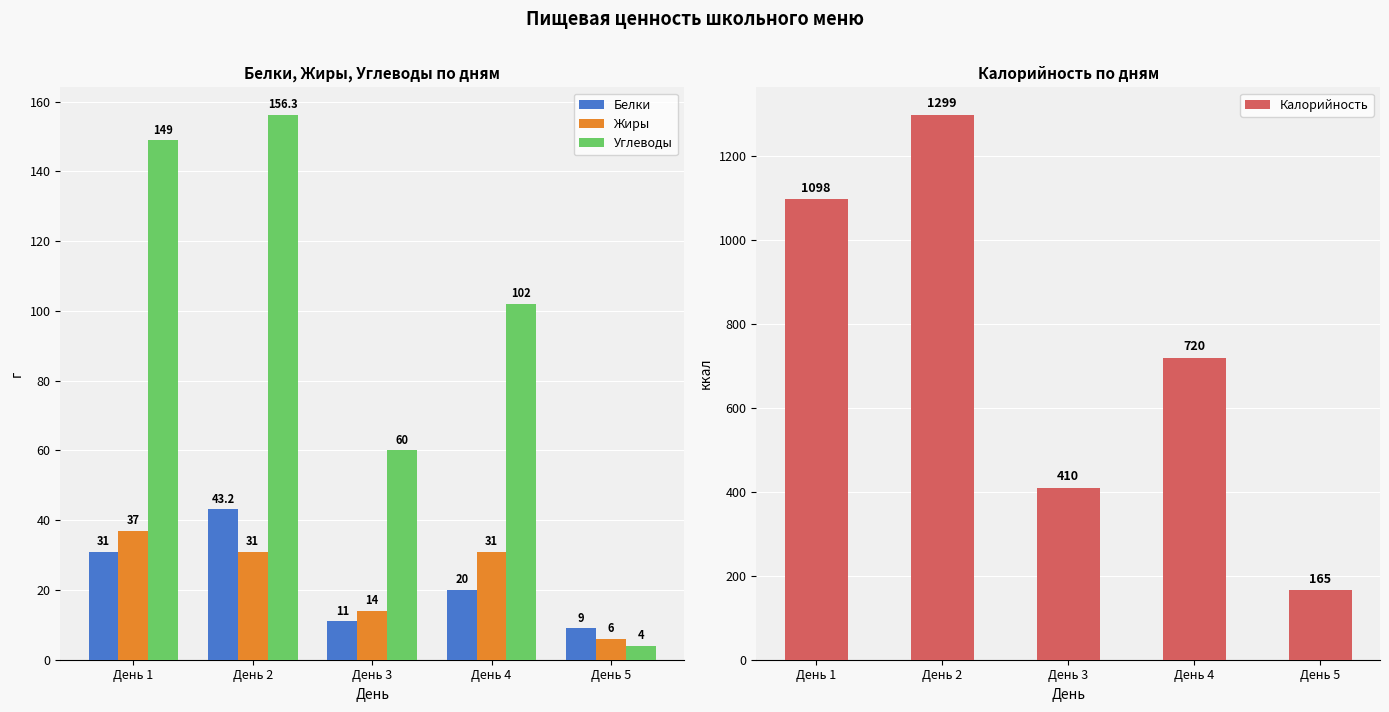

Read the Калорийность value at День 2.

1299